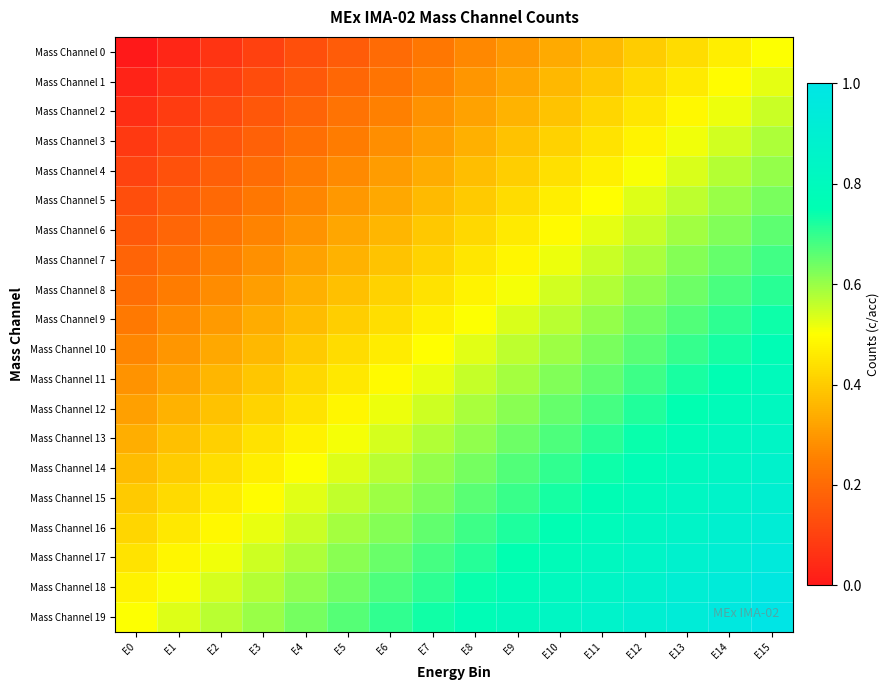

Reading left to right, what are all the values shown in this chart?

Mass Channel 0: E0=0.0	E1=0.0	E2=0.1	E3=0.1	E4=0.1	E5=0.2	E6=0.2	E7=0.2	E8=0.3	E9=0.3	E10=0.3	E11=0.4	E12=0.4	E13=0.4	E14=0.5	E15=0.5
Mass Channel 1: E0=0.0	E1=0.1	E2=0.1	E3=0.1	E4=0.2	E5=0.2	E6=0.2	E7=0.3	E8=0.3	E9=0.3	E10=0.4	E11=0.4	E12=0.4	E13=0.5	E14=0.5	E15=0.5
Mass Channel 2: E0=0.1	E1=0.1	E2=0.1	E3=0.2	E4=0.2	E5=0.2	E6=0.3	E7=0.3	E8=0.3	E9=0.4	E10=0.4	E11=0.4	E12=0.5	E13=0.5	E14=0.5	E15=0.6
Mass Channel 3: E0=0.1	E1=0.1	E2=0.1	E3=0.2	E4=0.2	E5=0.2	E6=0.3	E7=0.3	E8=0.3	E9=0.4	E10=0.4	E11=0.4	E12=0.5	E13=0.5	E14=0.5	E15=0.6
Mass Channel 4: E0=0.1	E1=0.1	E2=0.2	E3=0.2	E4=0.2	E5=0.3	E6=0.3	E7=0.3	E8=0.4	E9=0.4	E10=0.4	E11=0.5	E12=0.5	E13=0.5	E14=0.6	E15=0.6
Mass Channel 5: E0=0.1	E1=0.2	E2=0.2	E3=0.2	E4=0.3	E5=0.3	E6=0.3	E7=0.4	E8=0.4	E9=0.4	E10=0.5	E11=0.5	E12=0.5	E13=0.6	E14=0.6	E15=0.6
Mass Channel 6: E0=0.2	E1=0.2	E2=0.2	E3=0.3	E4=0.3	E5=0.3	E6=0.4	E7=0.4	E8=0.4	E9=0.5	E10=0.5	E11=0.5	E12=0.6	E13=0.6	E14=0.6	E15=0.7
Mass Channel 7: E0=0.2	E1=0.2	E2=0.3	E3=0.3	E4=0.3	E5=0.4	E6=0.4	E7=0.4	E8=0.5	E9=0.5	E10=0.5	E11=0.6	E12=0.6	E13=0.6	E14=0.7	E15=0.7
Mass Channel 8: E0=0.2	E1=0.2	E2=0.3	E3=0.3	E4=0.3	E5=0.4	E6=0.4	E7=0.4	E8=0.5	E9=0.5	E10=0.5	E11=0.6	E12=0.6	E13=0.6	E14=0.7	E15=0.7
Mass Channel 9: E0=0.2	E1=0.3	E2=0.3	E3=0.3	E4=0.4	E5=0.4	E6=0.4	E7=0.5	E8=0.5	E9=0.5	E10=0.6	E11=0.6	E12=0.6	E13=0.7	E14=0.7	E15=0.7
Mass Channel 10: E0=0.3	E1=0.3	E2=0.3	E3=0.4	E4=0.4	E5=0.4	E6=0.5	E7=0.5	E8=0.5	E9=0.6	E10=0.6	E11=0.6	E12=0.7	E13=0.7	E14=0.7	E15=0.8
Mass Channel 11: E0=0.3	E1=0.3	E2=0.4	E3=0.4	E4=0.4	E5=0.5	E6=0.5	E7=0.5	E8=0.6	E9=0.6	E10=0.6	E11=0.7	E12=0.7	E13=0.7	E14=0.8	E15=0.8
Mass Channel 12: E0=0.3	E1=0.3	E2=0.4	E3=0.4	E4=0.4	E5=0.5	E6=0.5	E7=0.5	E8=0.6	E9=0.6	E10=0.6	E11=0.7	E12=0.7	E13=0.7	E14=0.8	E15=0.8
Mass Channel 13: E0=0.3	E1=0.4	E2=0.4	E3=0.4	E4=0.5	E5=0.5	E6=0.5	E7=0.6	E8=0.6	E9=0.6	E10=0.7	E11=0.7	E12=0.7	E13=0.8	E14=0.8	E15=0.8
Mass Channel 14: E0=0.4	E1=0.4	E2=0.4	E3=0.5	E4=0.5	E5=0.5	E6=0.6	E7=0.6	E8=0.6	E9=0.7	E10=0.7	E11=0.7	E12=0.8	E13=0.8	E14=0.8	E15=0.9
Mass Channel 15: E0=0.4	E1=0.4	E2=0.5	E3=0.5	E4=0.5	E5=0.6	E6=0.6	E7=0.6	E8=0.7	E9=0.7	E10=0.7	E11=0.8	E12=0.8	E13=0.8	E14=0.9	E15=0.9
Mass Channel 16: E0=0.4	E1=0.5	E2=0.5	E3=0.5	E4=0.6	E5=0.6	E6=0.6	E7=0.7	E8=0.7	E9=0.7	E10=0.8	E11=0.8	E12=0.8	E13=0.9	E14=0.9	E15=0.9
Mass Channel 17: E0=0.4	E1=0.5	E2=0.5	E3=0.5	E4=0.6	E5=0.6	E6=0.6	E7=0.7	E8=0.7	E9=0.7	E10=0.8	E11=0.8	E12=0.8	E13=0.9	E14=0.9	E15=0.9
Mass Channel 18: E0=0.5	E1=0.5	E2=0.5	E3=0.6	E4=0.6	E5=0.6	E6=0.7	E7=0.7	E8=0.7	E9=0.8	E10=0.8	E11=0.8	E12=0.9	E13=0.9	E14=0.9	E15=1.0
Mass Channel 19: E0=0.5	E1=0.5	E2=0.6	E3=0.6	E4=0.6	E5=0.7	E6=0.7	E7=0.7	E8=0.8	E9=0.8	E10=0.8	E11=0.9	E12=0.9	E13=0.9	E14=1.0	E15=1.0